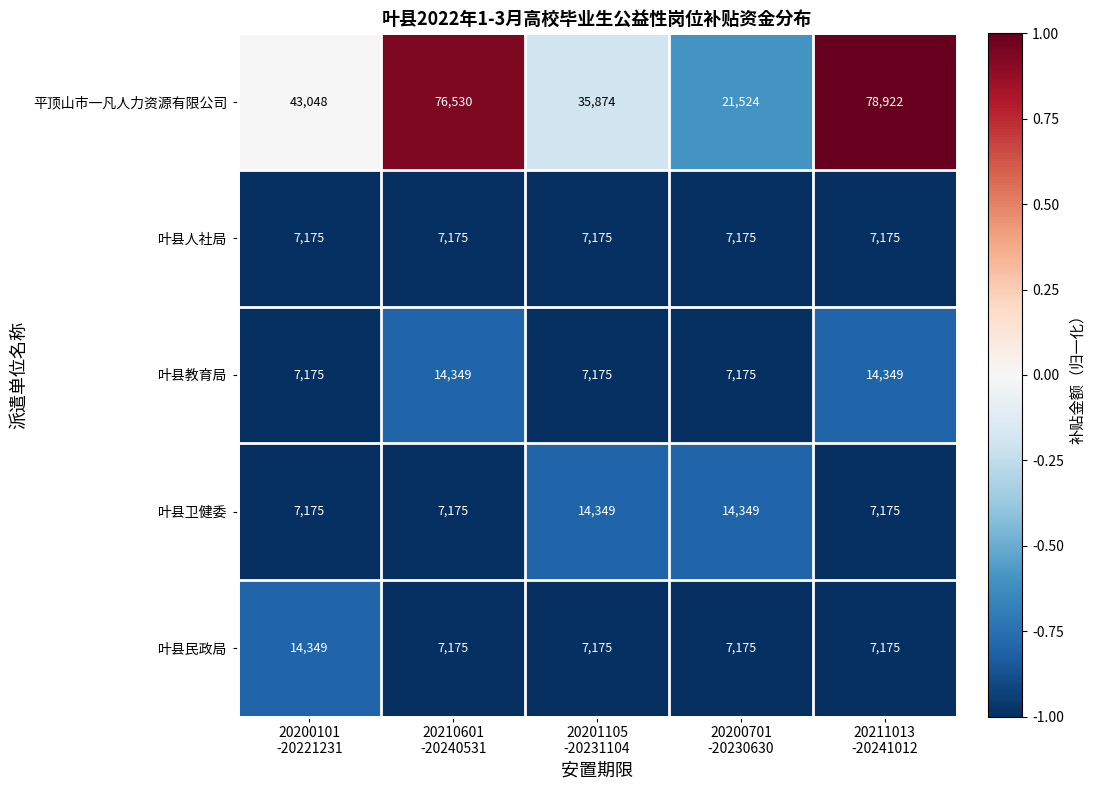

Which series has the largest total across all categories?

平顶山市一凡人力资源有限公司